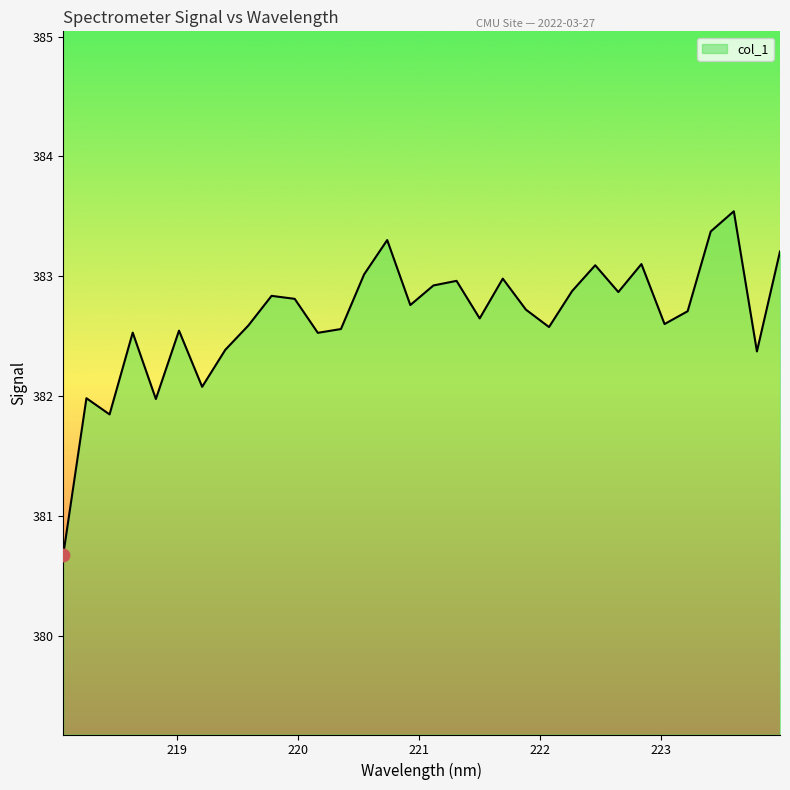

What is the smallest value displayed?

380.7